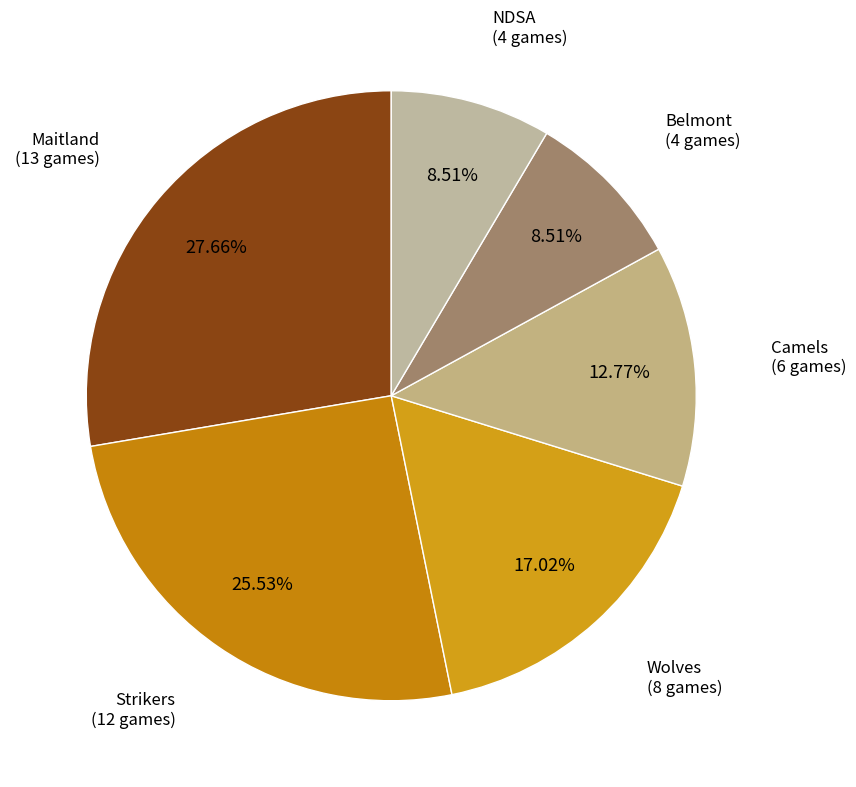

Count the number of slices in the pie.

6